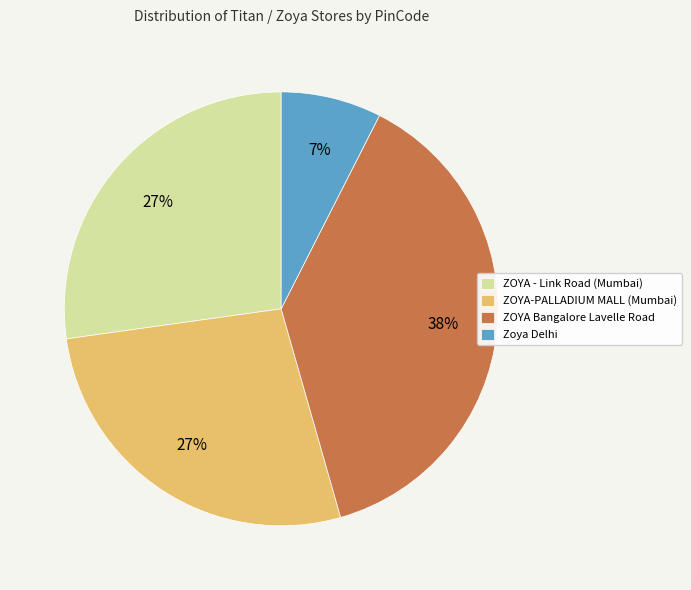

What is the largest slice in the pie chart?

ZOYA Bangalore Lavelle Road